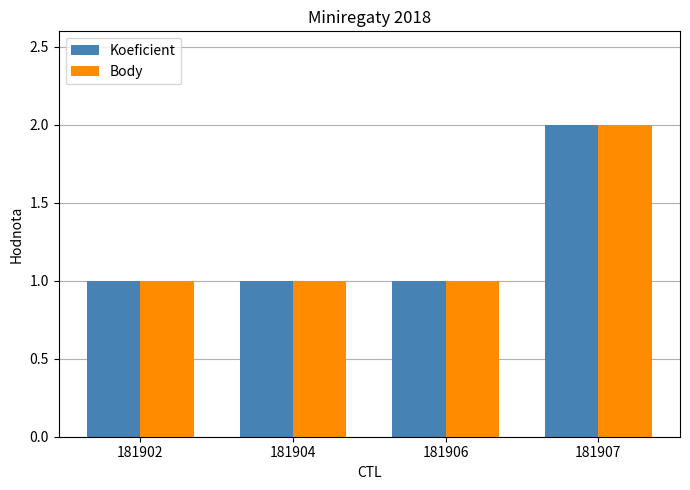

What is the total value across all series at 181907?

4